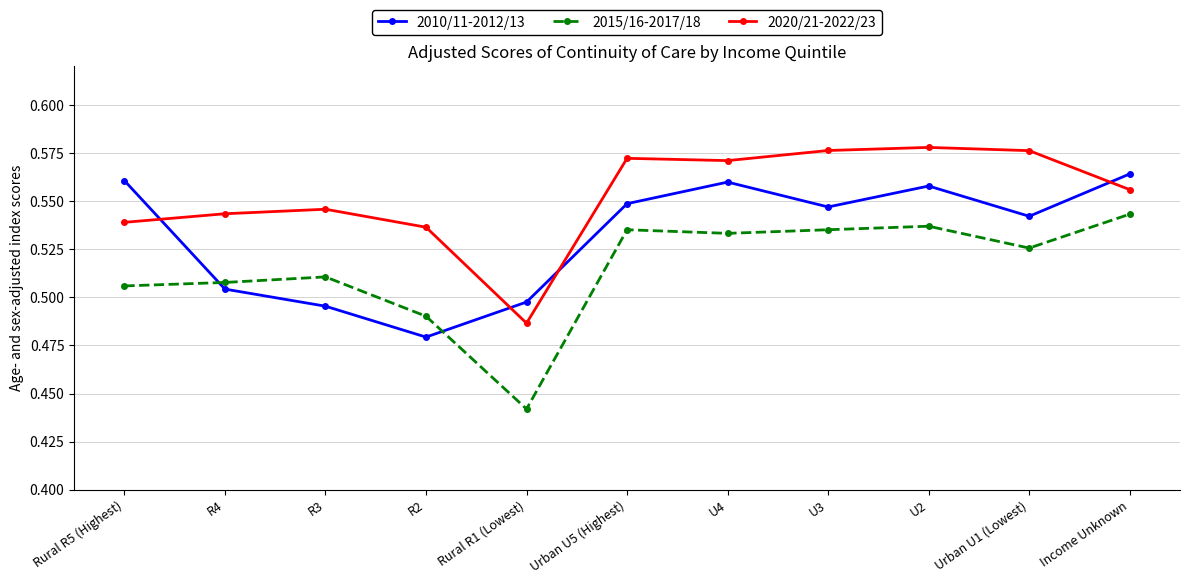

In 2020/21-2022/23, how many points are lower than both neighbors (excluding endpoints)?

2